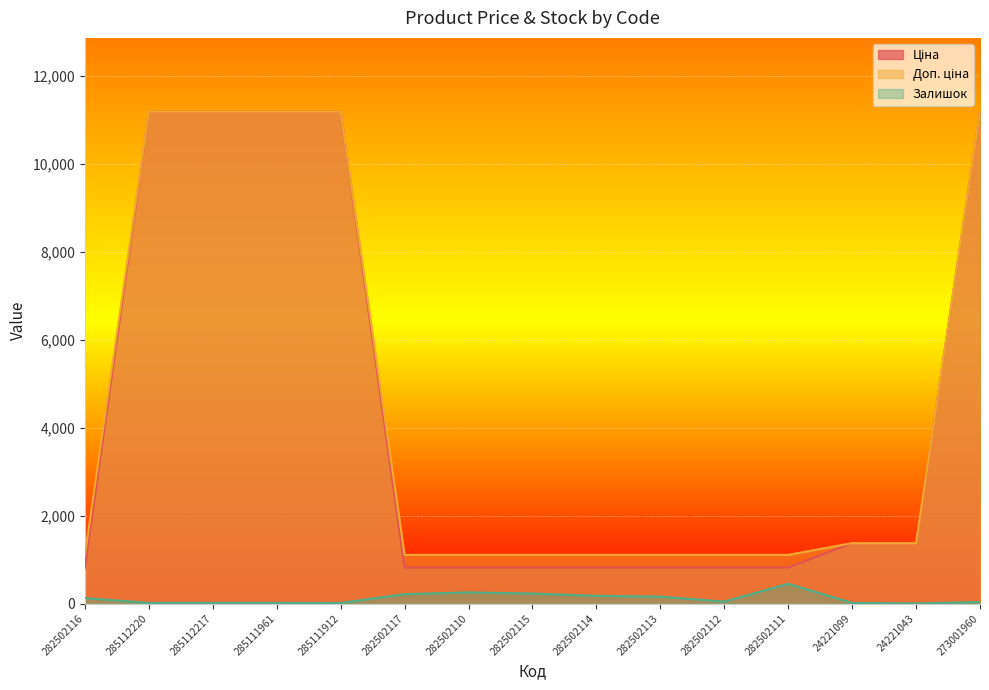

True or false: Залишок and Ціна intersect in this chart.

False